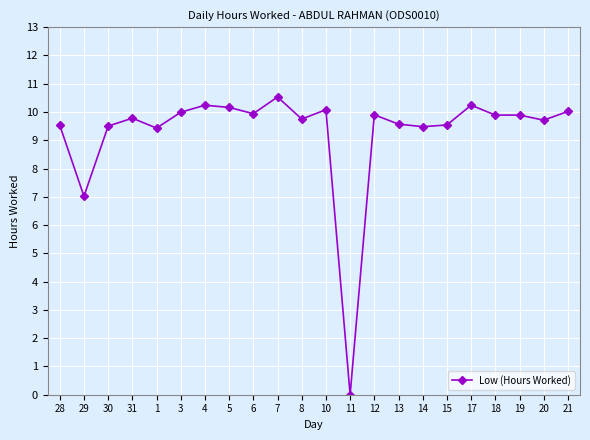

True or false: there are more than 0 points higher than both neighbors.

True